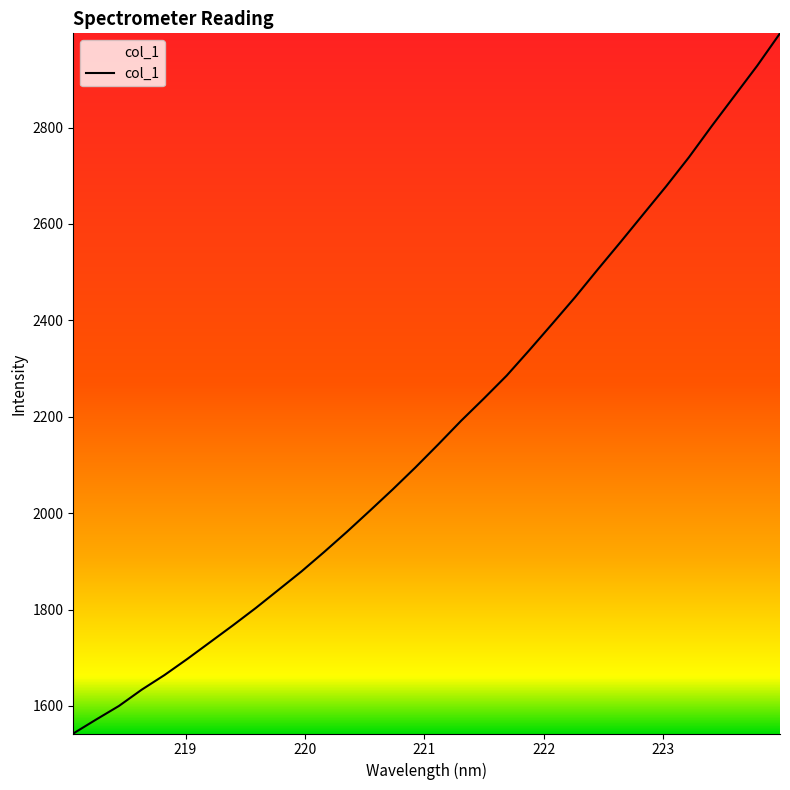

What is the greatest value displayed?

2995.4